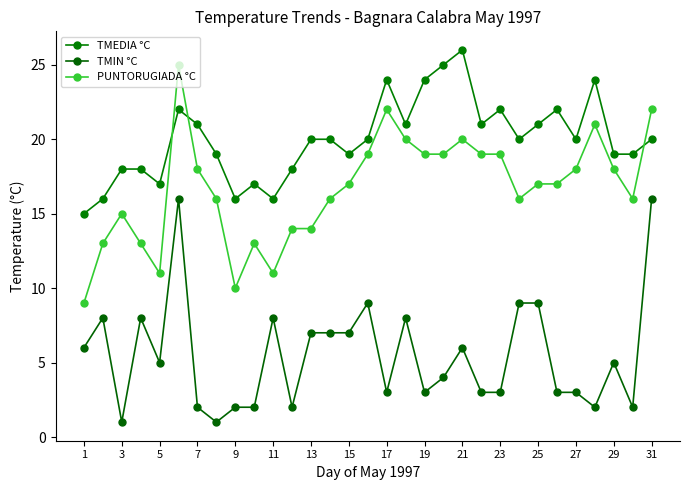

What is the average value of the TMIN °C series?

5